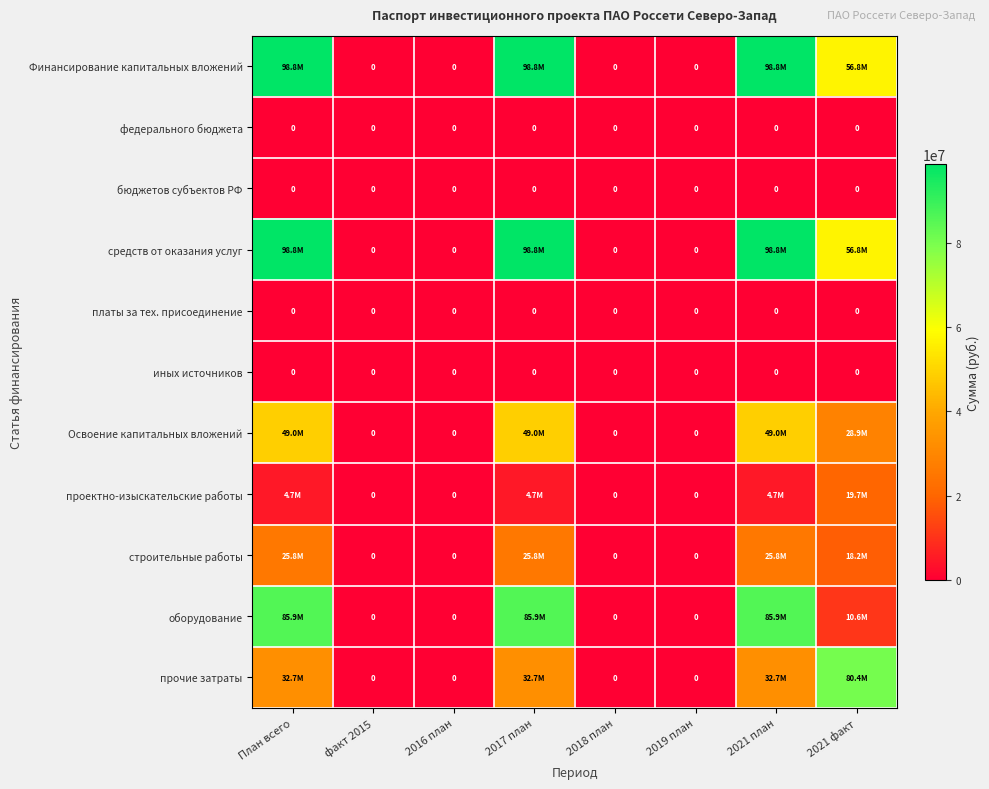

The value of бюджетов субъектов РФ at 2016 план is 0. True or false?

True